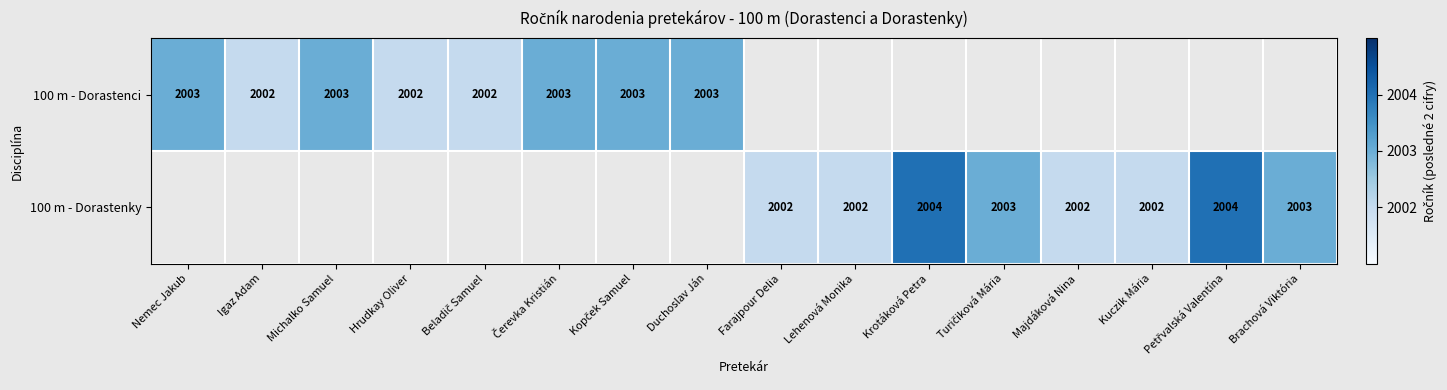

The 100 m - Dorastenci series shows 0.7 at Čerevka Kristián. True or false?

False